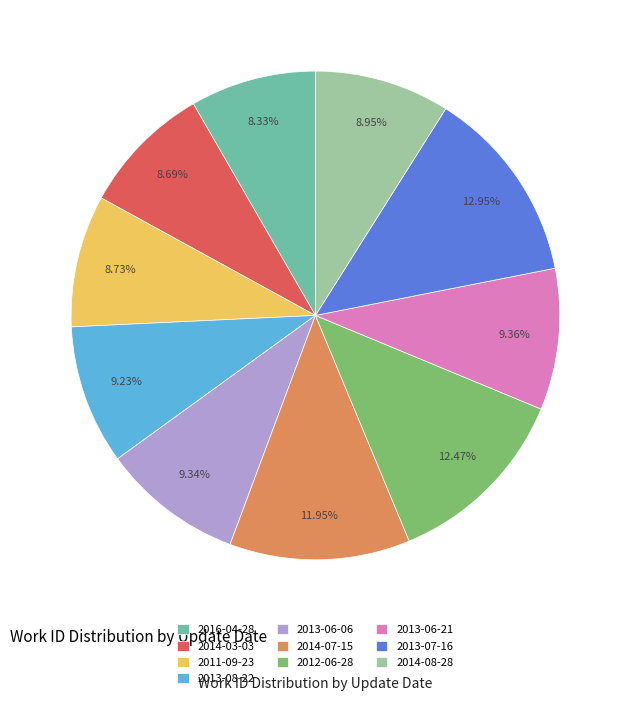

Is the sum of 2011-09-23 and 2013-08-22 greater than half?

No